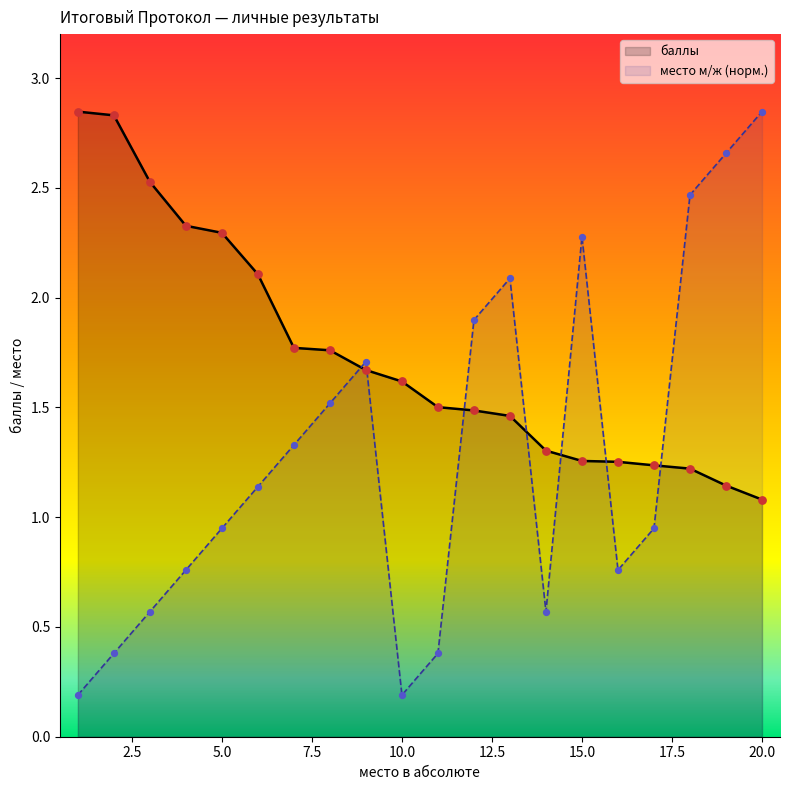

At which category is the sum across all series the highest?

20.0